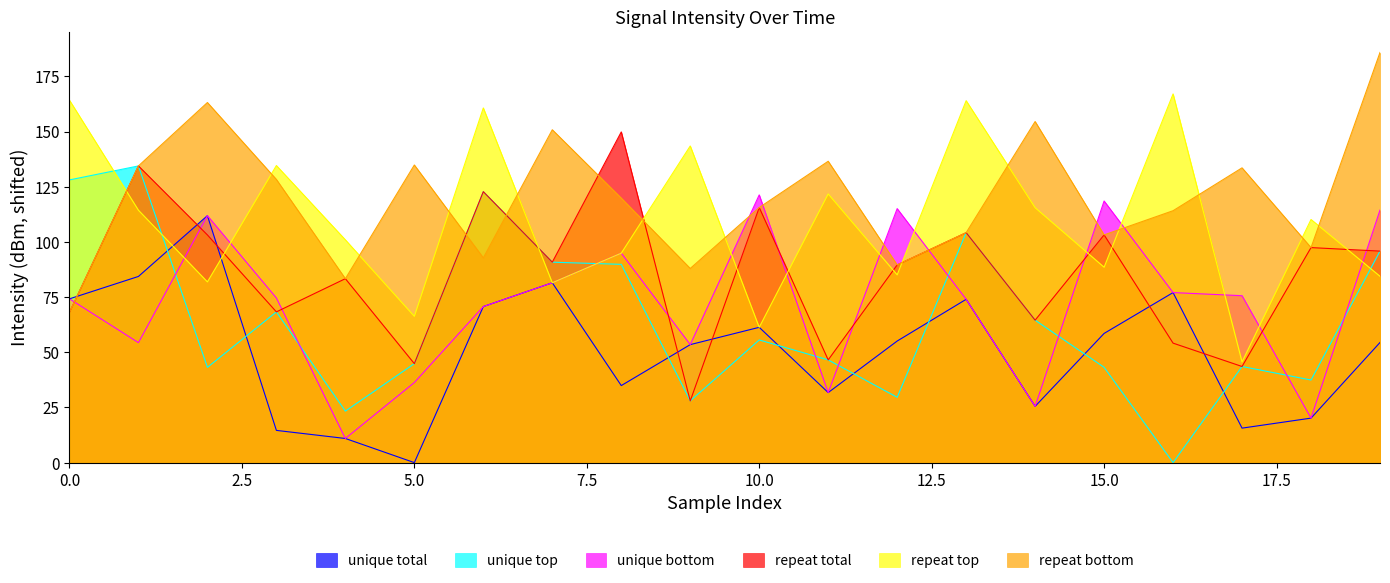

At 19, list the series in order from largest to smallest.

intensity_6, intensity_3, intensity_2, intensity_4, intensity_5, intensity_1